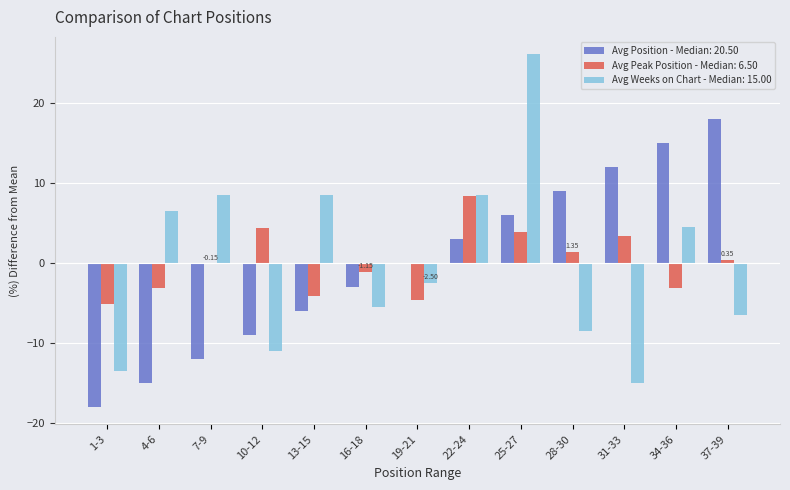

At which category is the sum across all series the highest?

25-27